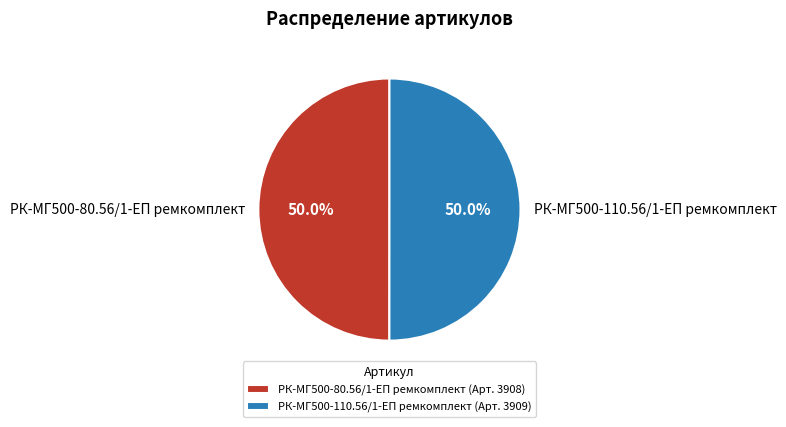

What is the ratio of the value at РК-МГ500-80.56/1-ЕП ремкомплект to the value at РК-МГ500-110.56/1-ЕП ремкомплект?

1.0